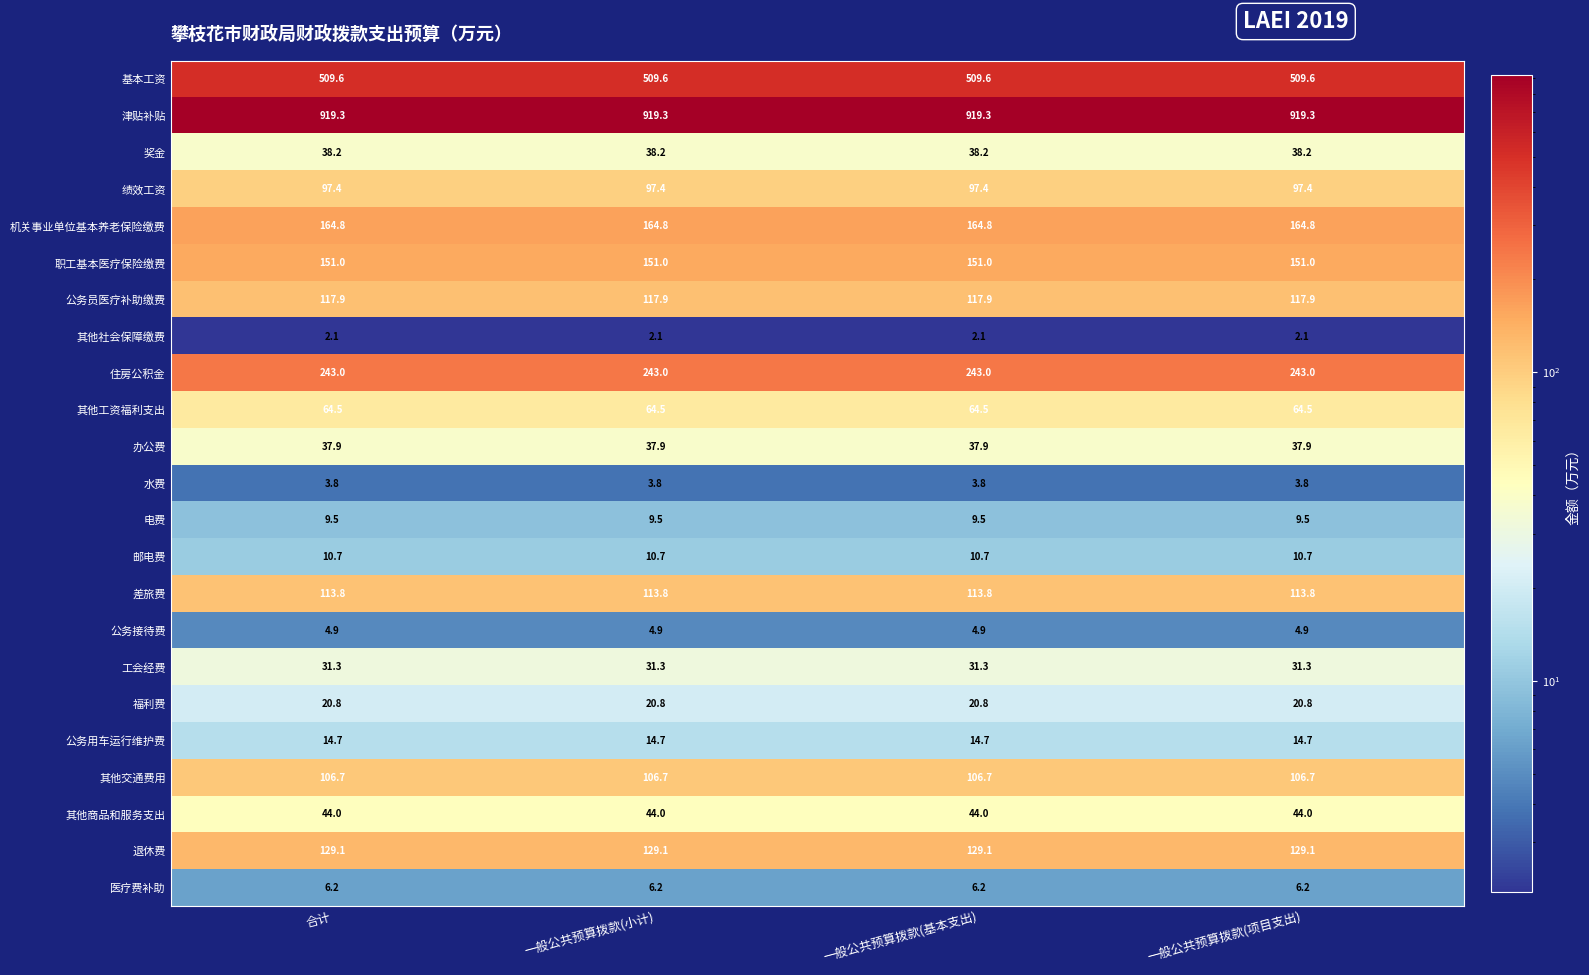

What is the difference between the highest and lowest values at 一般公共预算拨款(小计)?

917.2